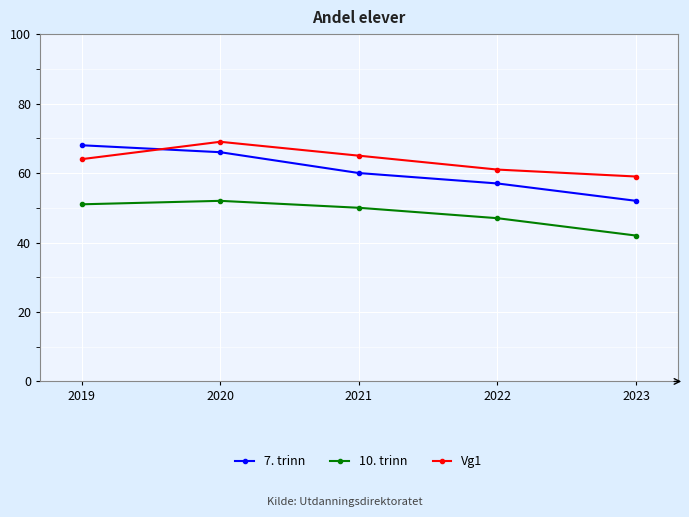

What value does the Vg1 series have at 2022?

61